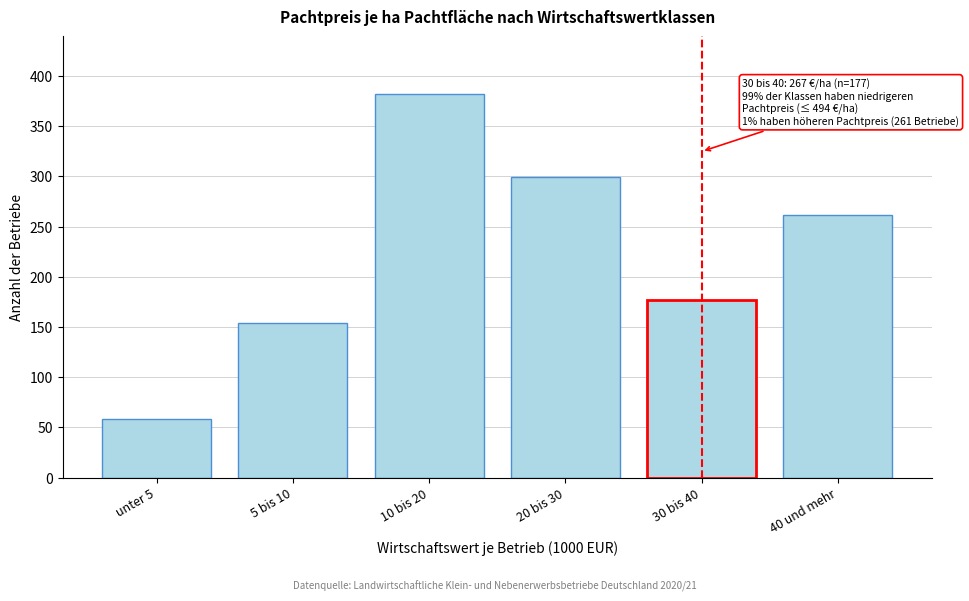

Reading left to right, extract all data points from this chart.

58	154	382	299	177	261